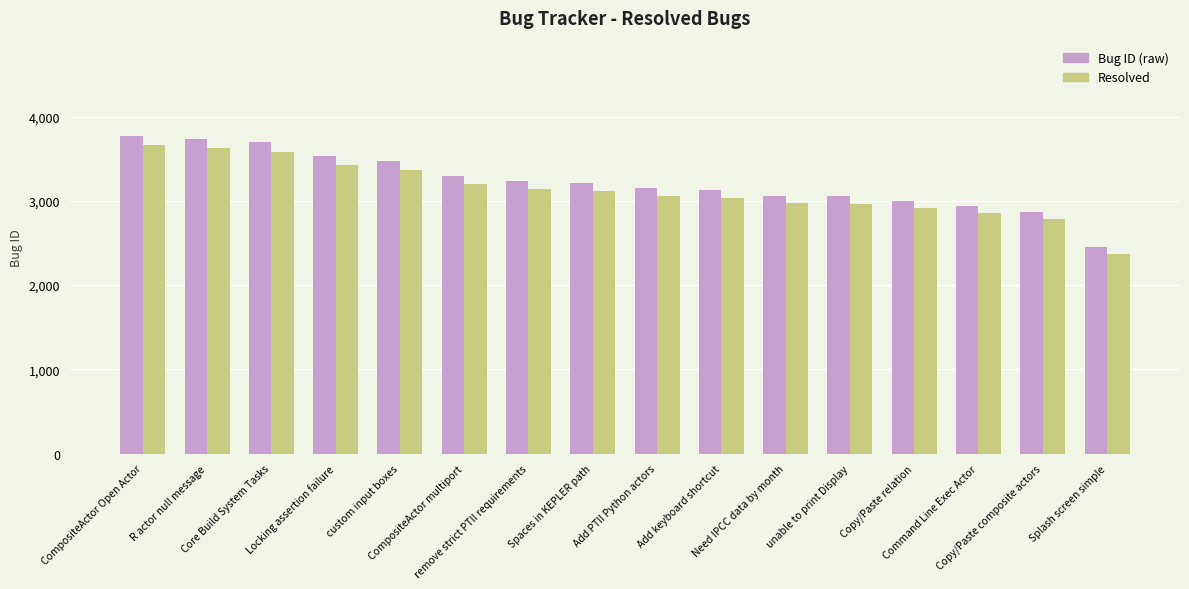

What is the smallest value displayed?

2374.6